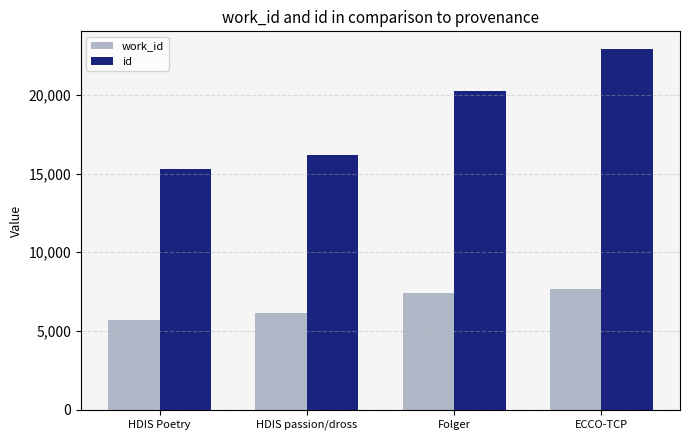

What is the difference between the maximum and minimum values in the work_id series?

1969